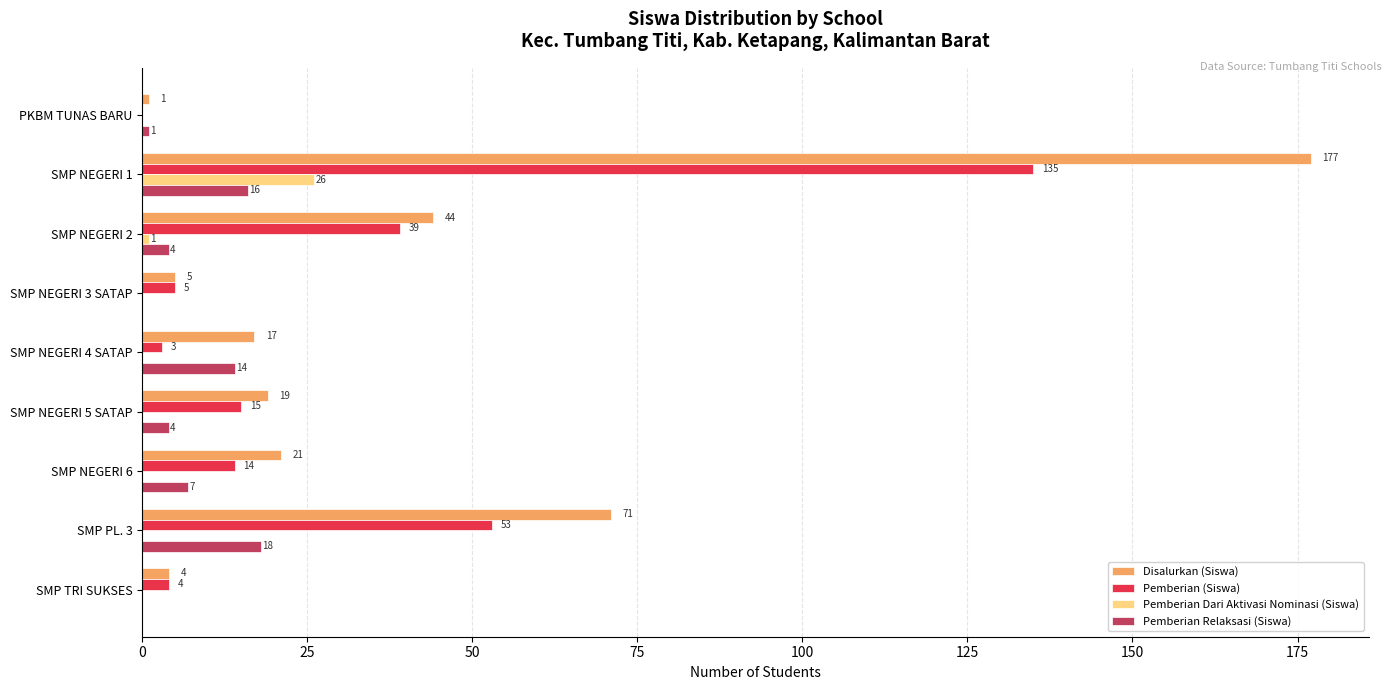

True or false: Pemberian Dari Aktivasi Nominasi (Siswa) has a value of 0 at PKBM TUNAS BARU.

True